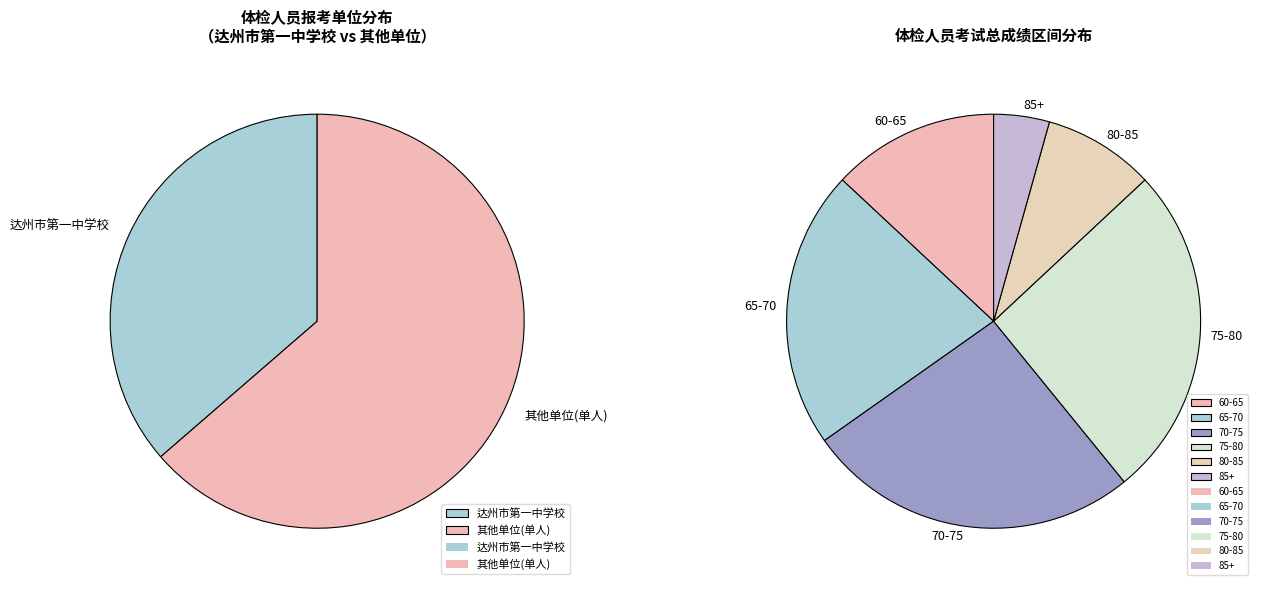

To the nearest percent, what is the average slice percentage?

50%